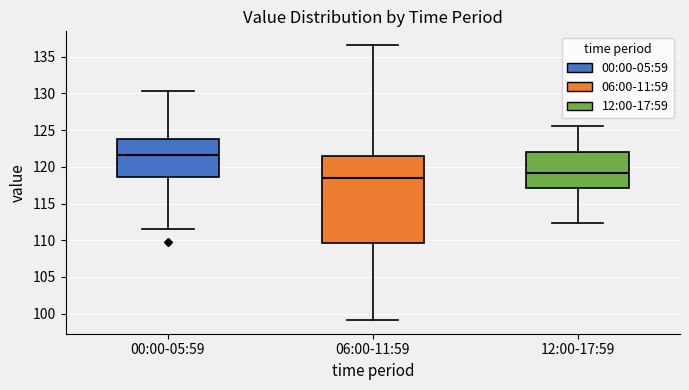

Which box has the highest median line?

00:00-05:59